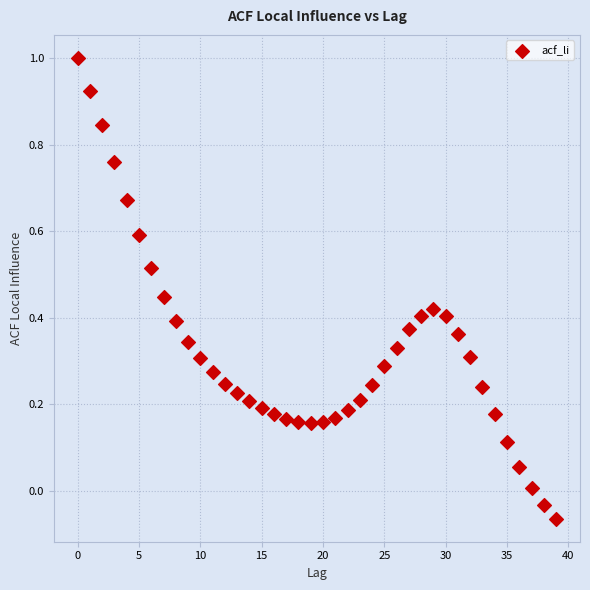

What is the range of Y values (max minus min)?

1.1